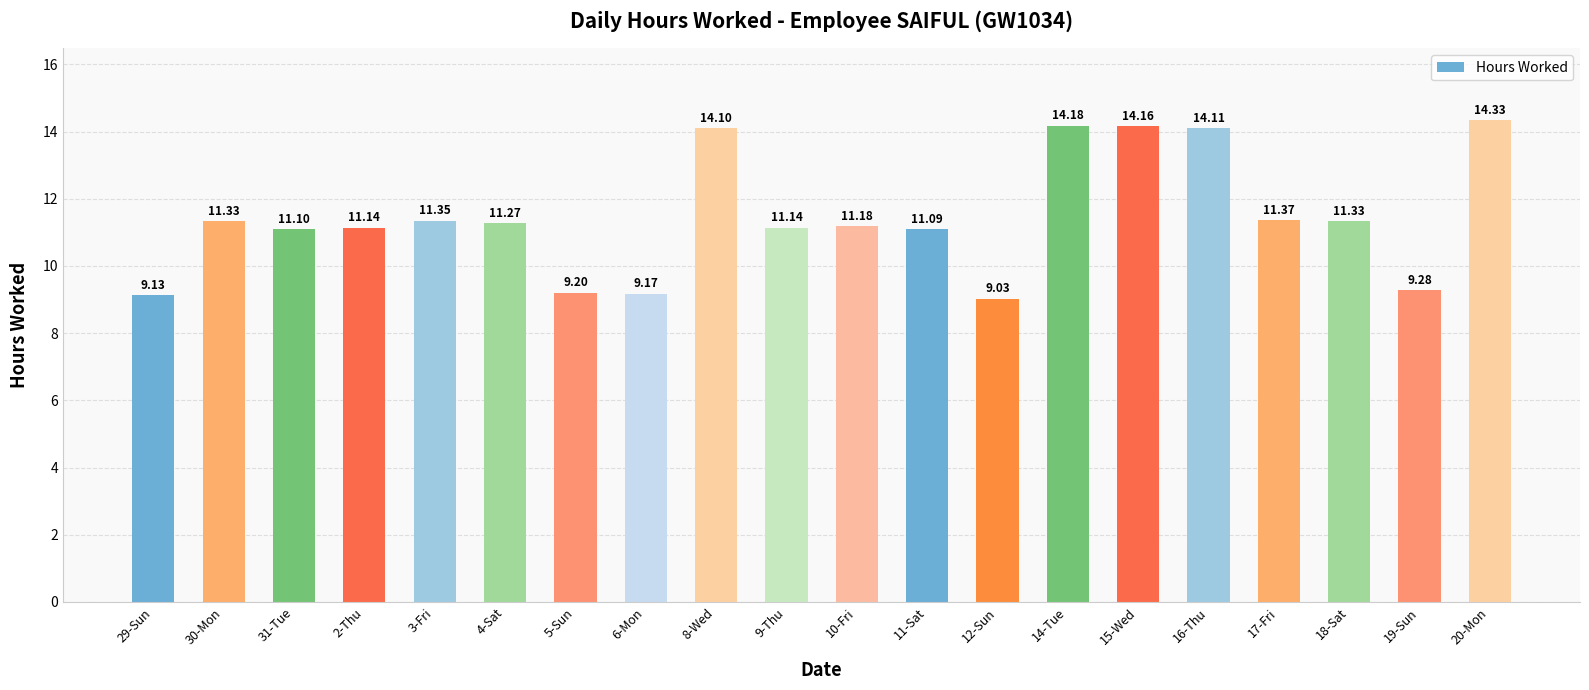

What is the sum of the values at 20-Mon and 11-Sat?

25.4